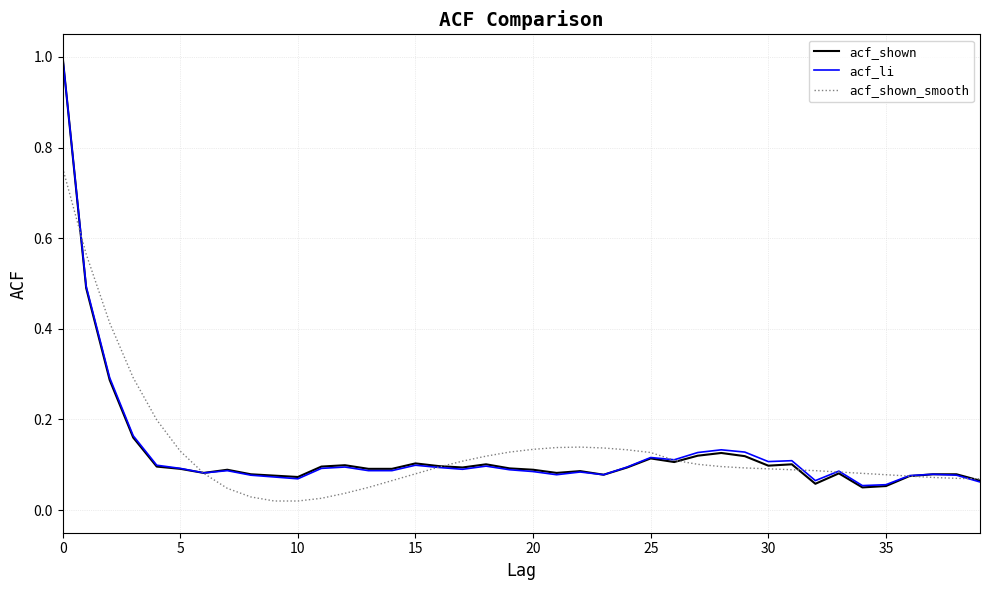

What is the highest value of the acf_li series?

1.0